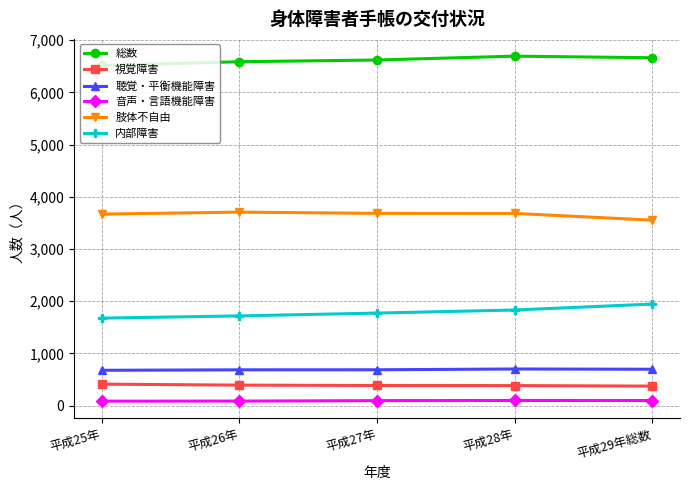

At how many categories does at least one series exceed 4445?

5